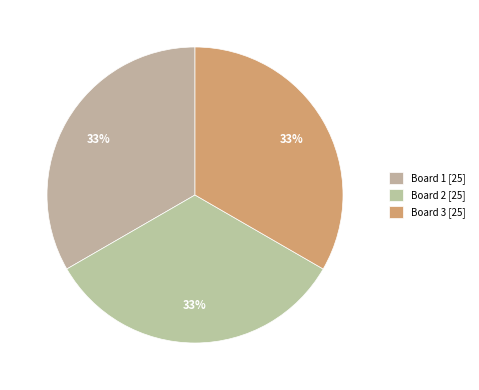

How many segments does this pie chart have?

3